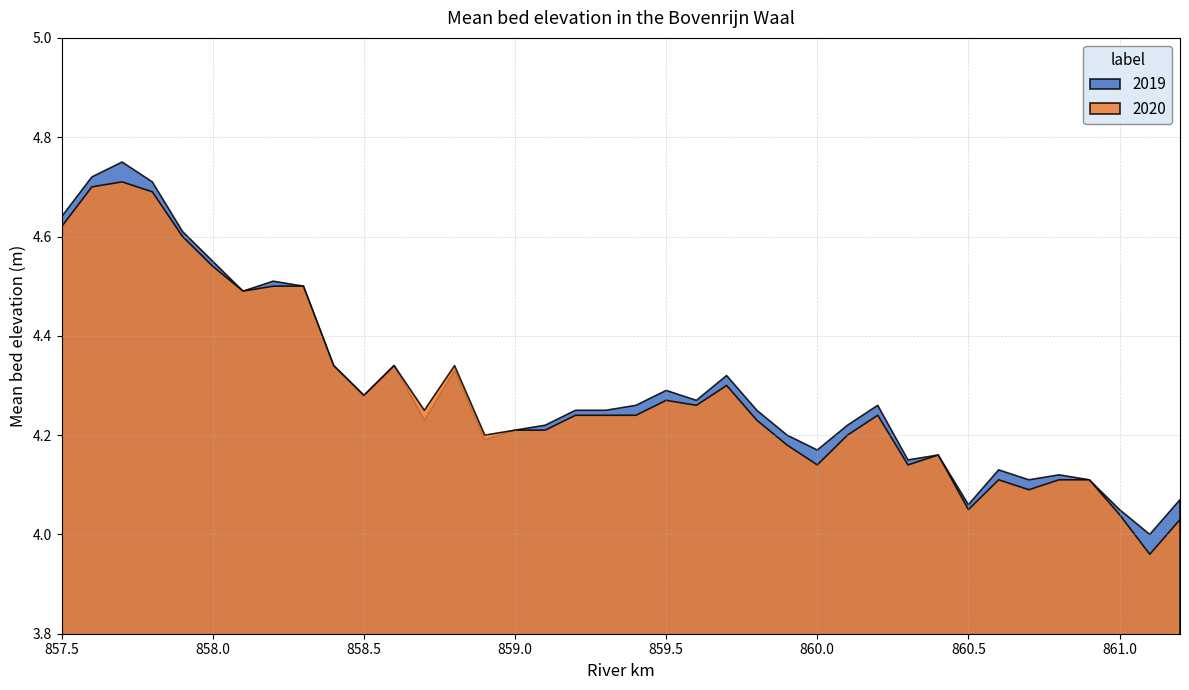

How many categories are shown in the chart?

38